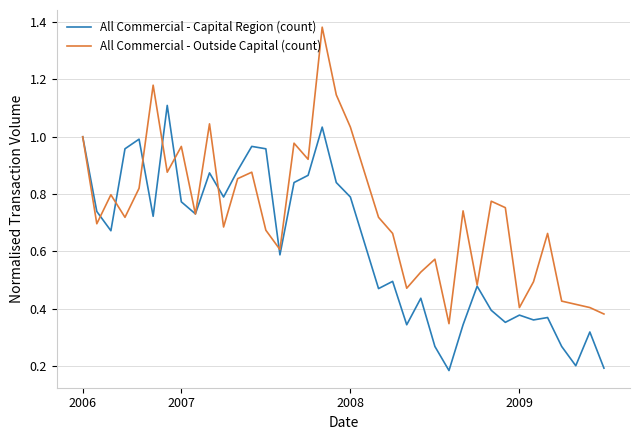

How many categories are shown in the chart?

38